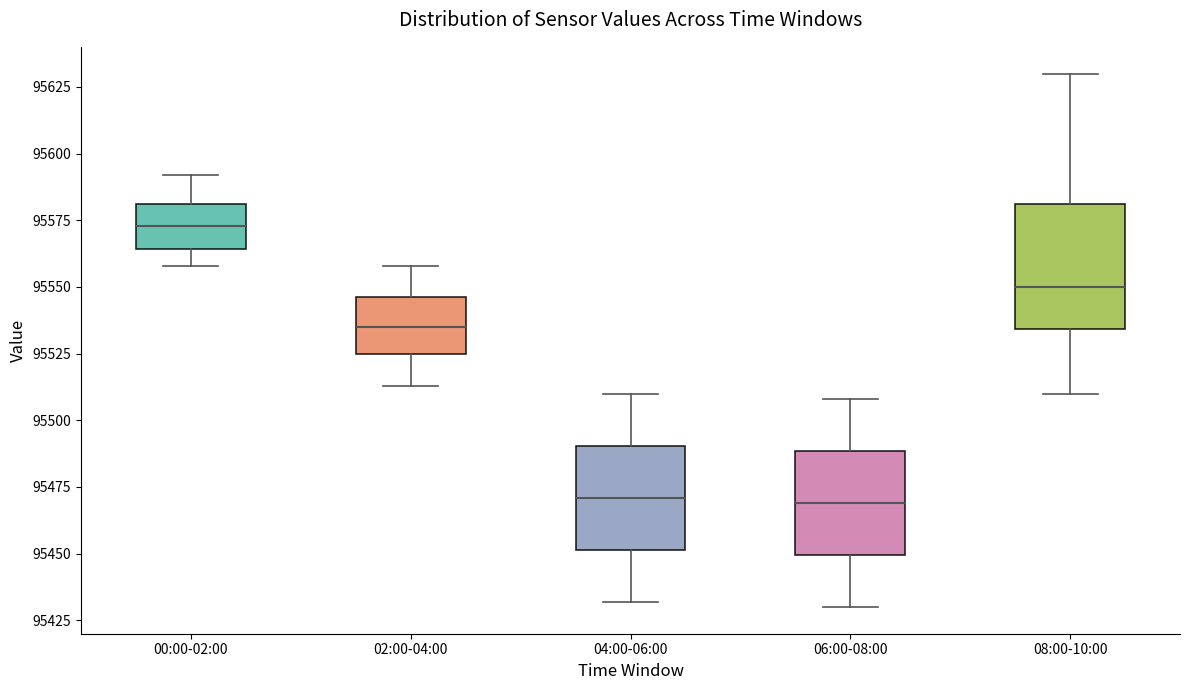

Which box's median line is the highest?

00:00-02:00